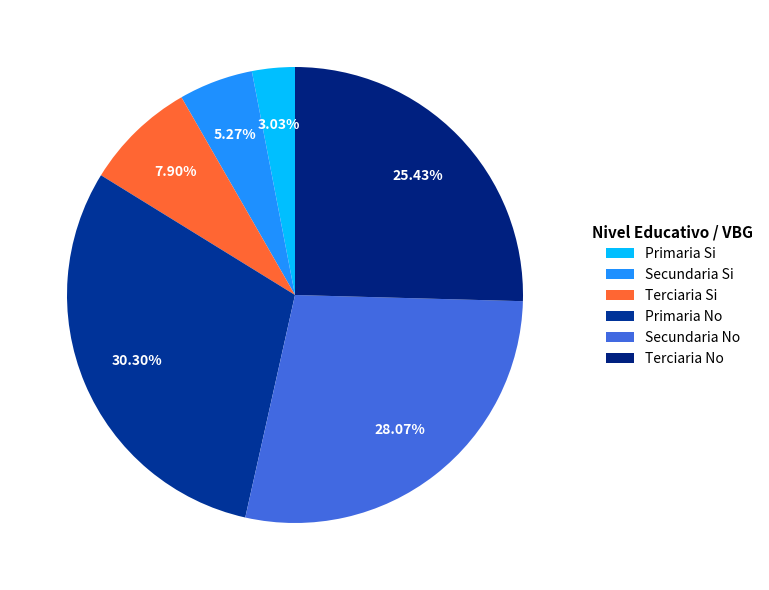

To the nearest percent, what is the difference between the largest and smallest slice percentages?

27%